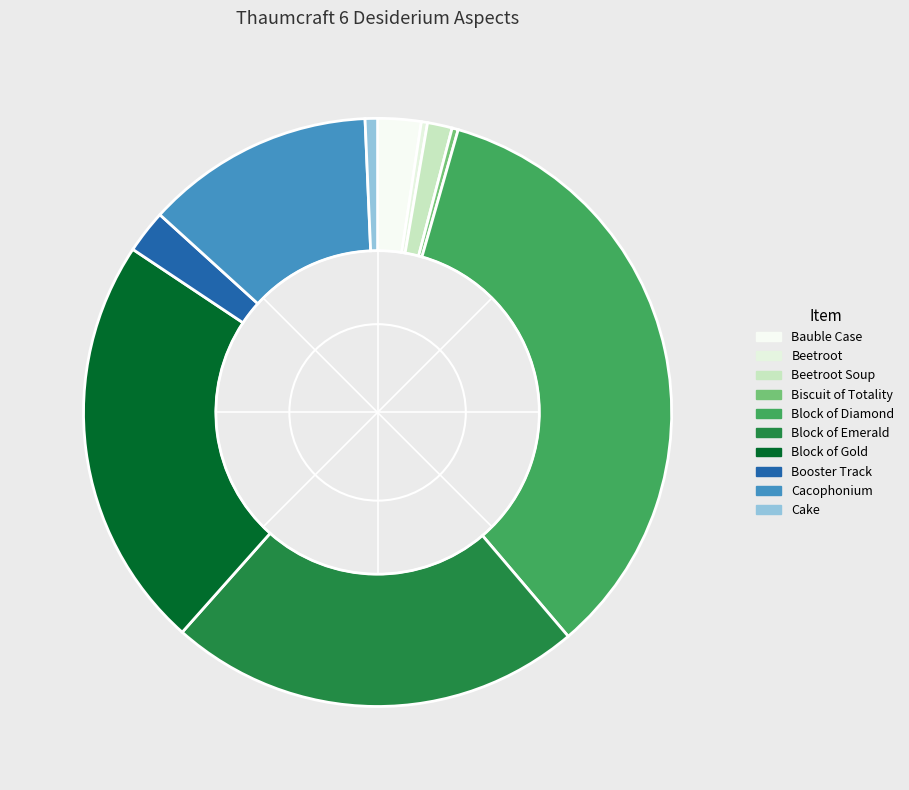

Count the number of slices in the pie.

10